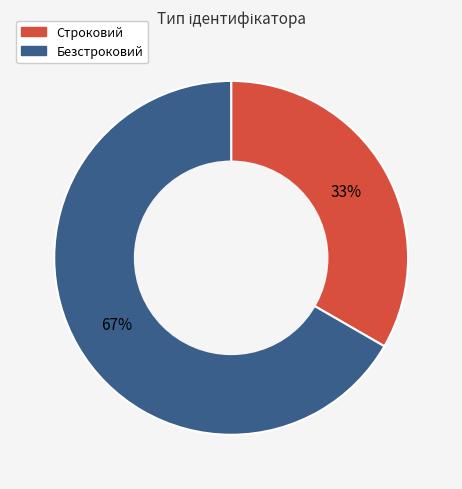

How many slices are in this pie chart?

2